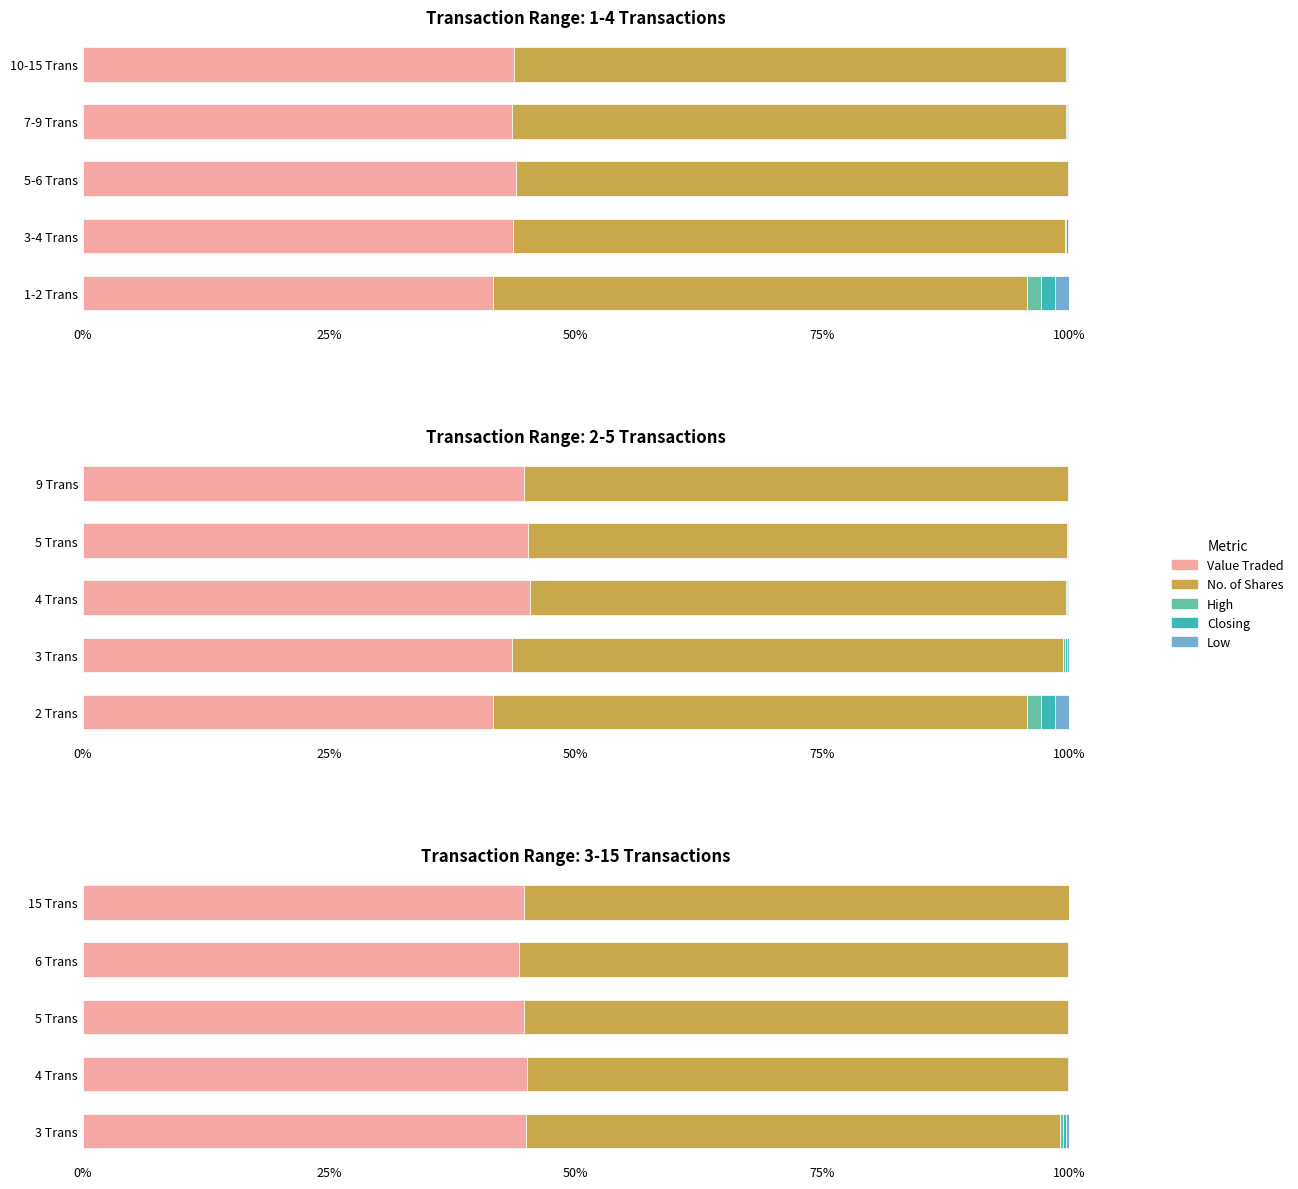

Which series has the widest spread of values?

No. of Shares